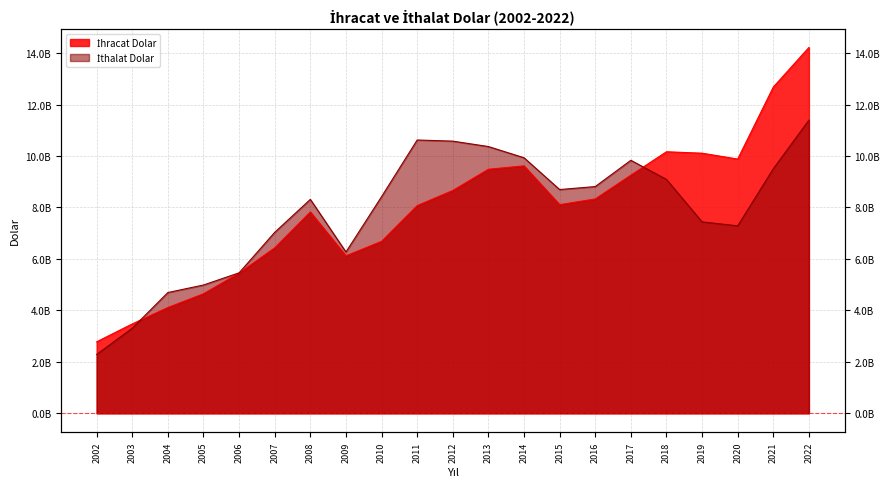

Where is the first local maximum for İhracat Dolar?

2008